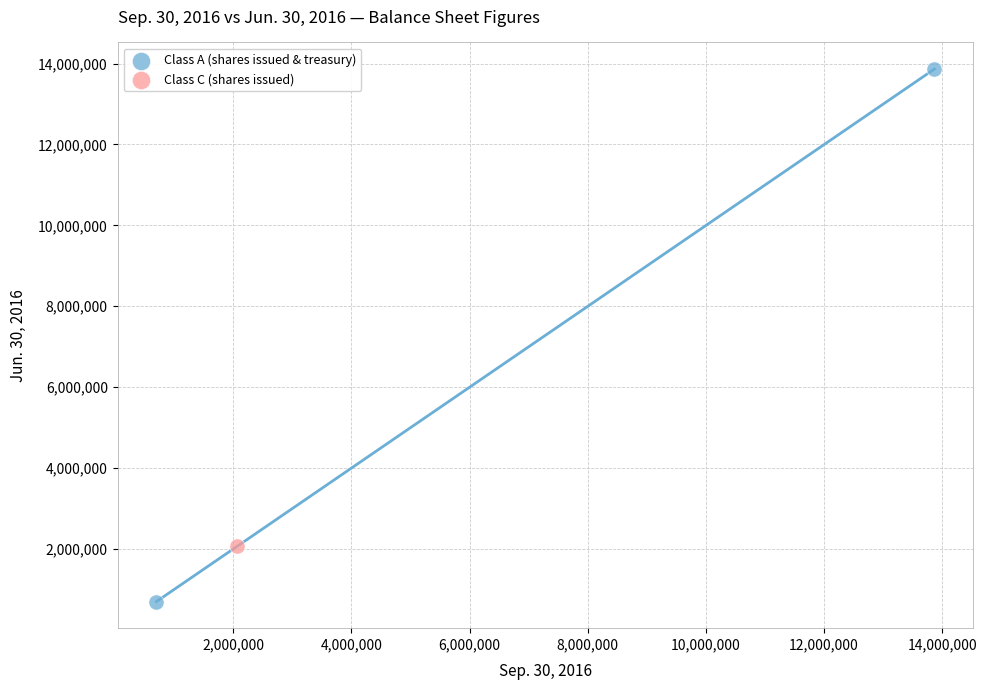

What are all the series names shown in the legend?

Class A (shares issued & treasury), Class C (shares issued)